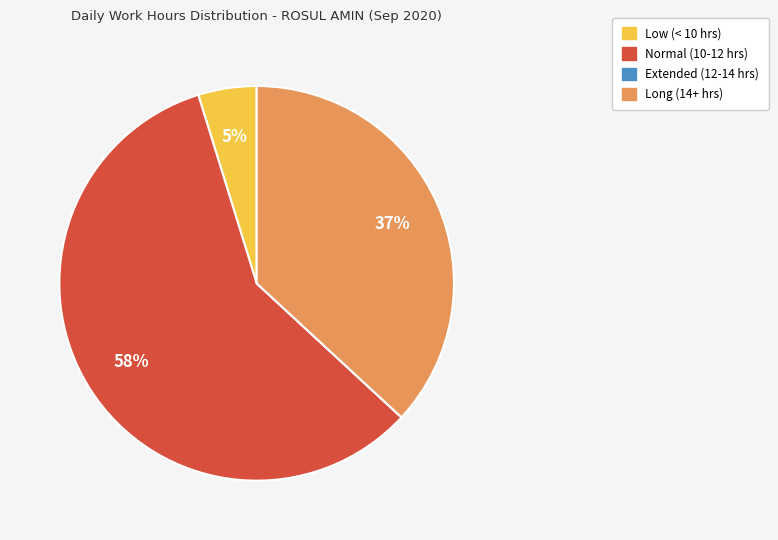

To the nearest percent, what is the average slice percentage?

25%